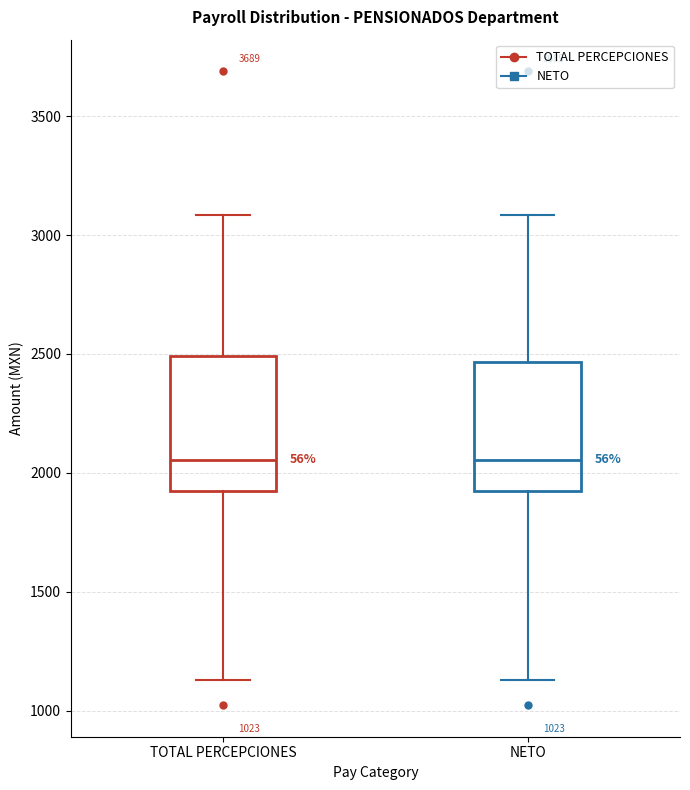

Reading left to right, read every box against the y-axis: the position of its median line, the range the box covers, and the ends of its whiskers. The values are not printed on the chart, so give them approximately, as read against the axis.

TOTAL PERCEPCIONES: median 2050, box 1900 to 2500, whiskers 1150 to 3100
NETO: median 2050, box 1900 to 2450, whiskers 1150 to 3100